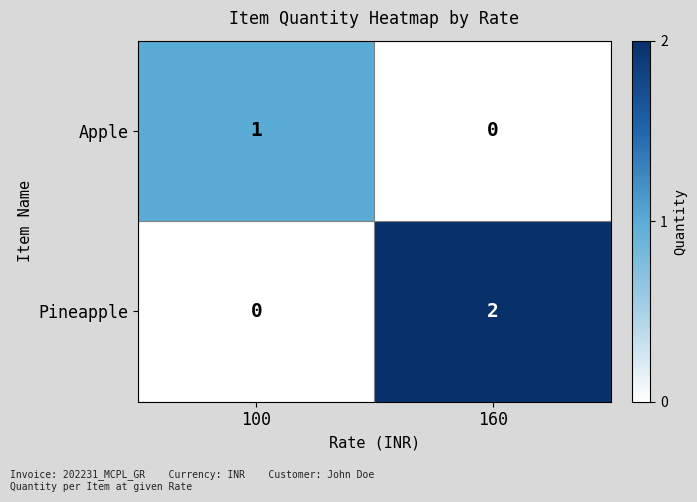

At how many categories does at least one series exceed 0?

2